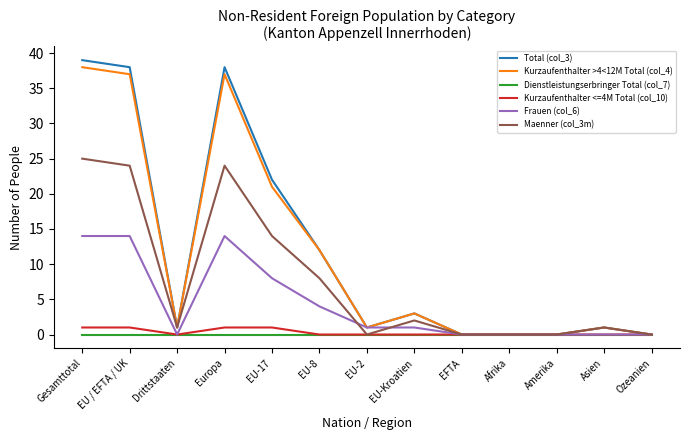

Rank the series at Europa from lowest to highest value.

Dienstleistungserbringer Total (col_7), Kurzaufenthalter <=4M Total (col_10), Frauen (col_6), Maenner (col_3m), Kurzaufenthalter >4<12M Total (col_4), Total (col_3)